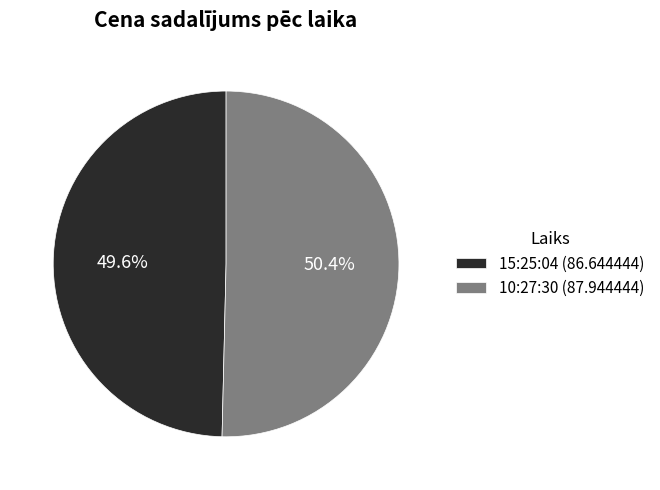

Approximately how many times larger is the value at 15:25:04 compared to 10:27:30?

1.0